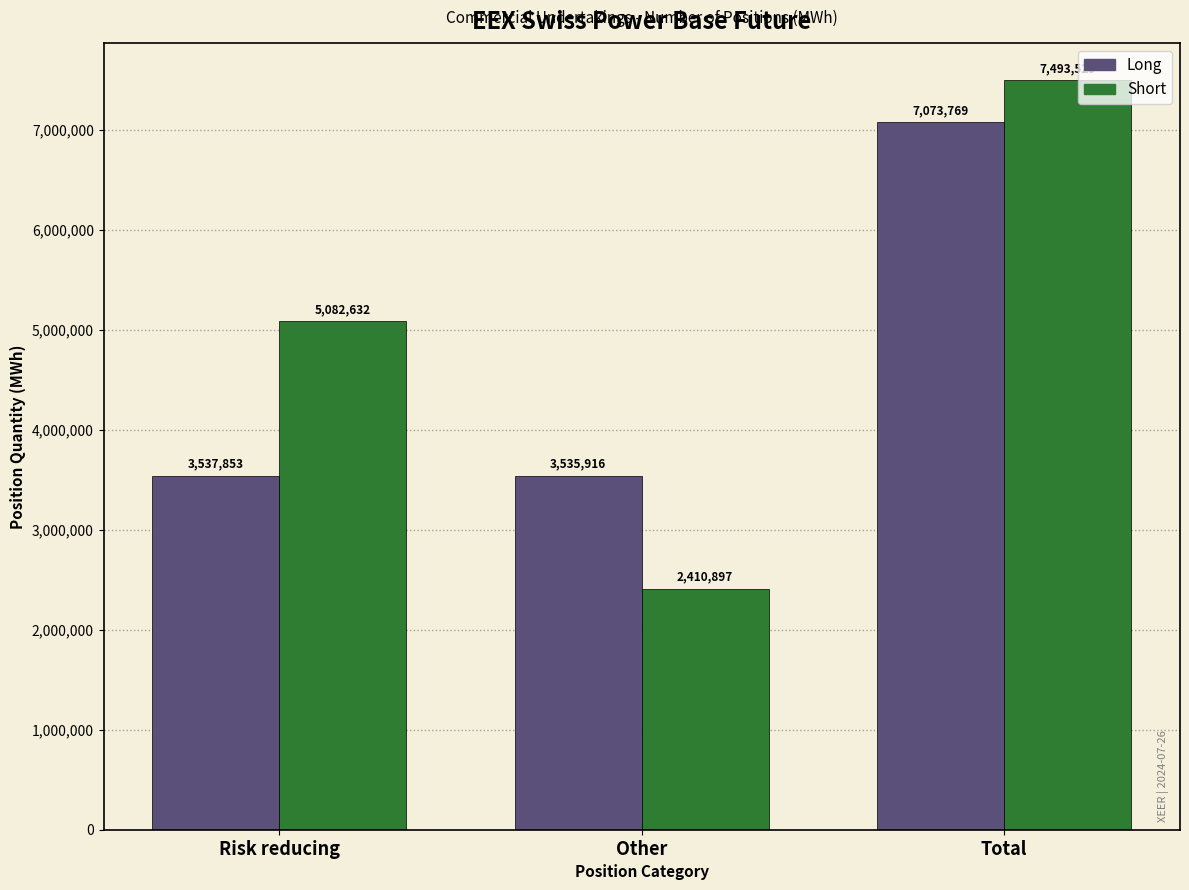

Reading left to right, list all the values displayed in this chart.

Long: 3537853	3535916	7073769
Short: 5082632	2410897	7493529